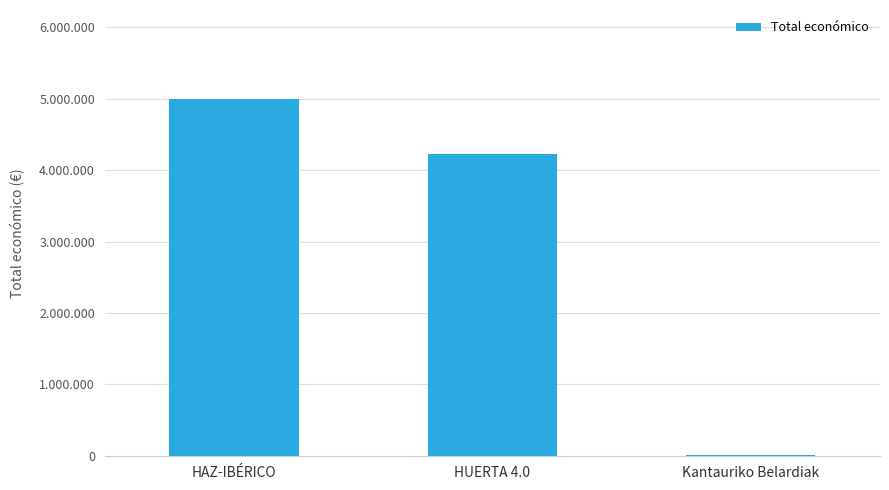

Is it true that the value at Kantauriko Belardiak is 7980?

True